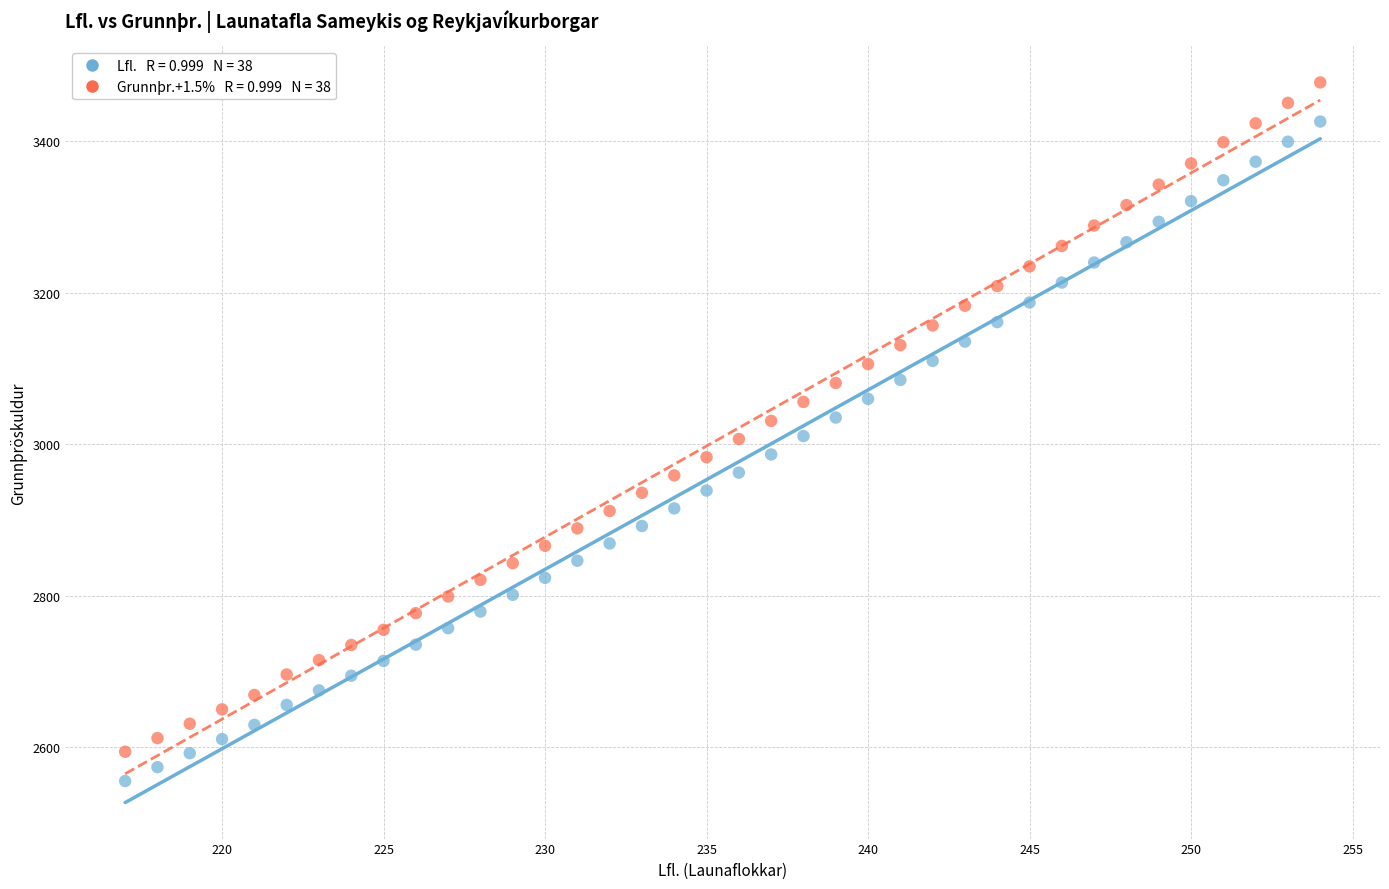

Across all data points, what is the range of Y values (max minus min)?

922.7